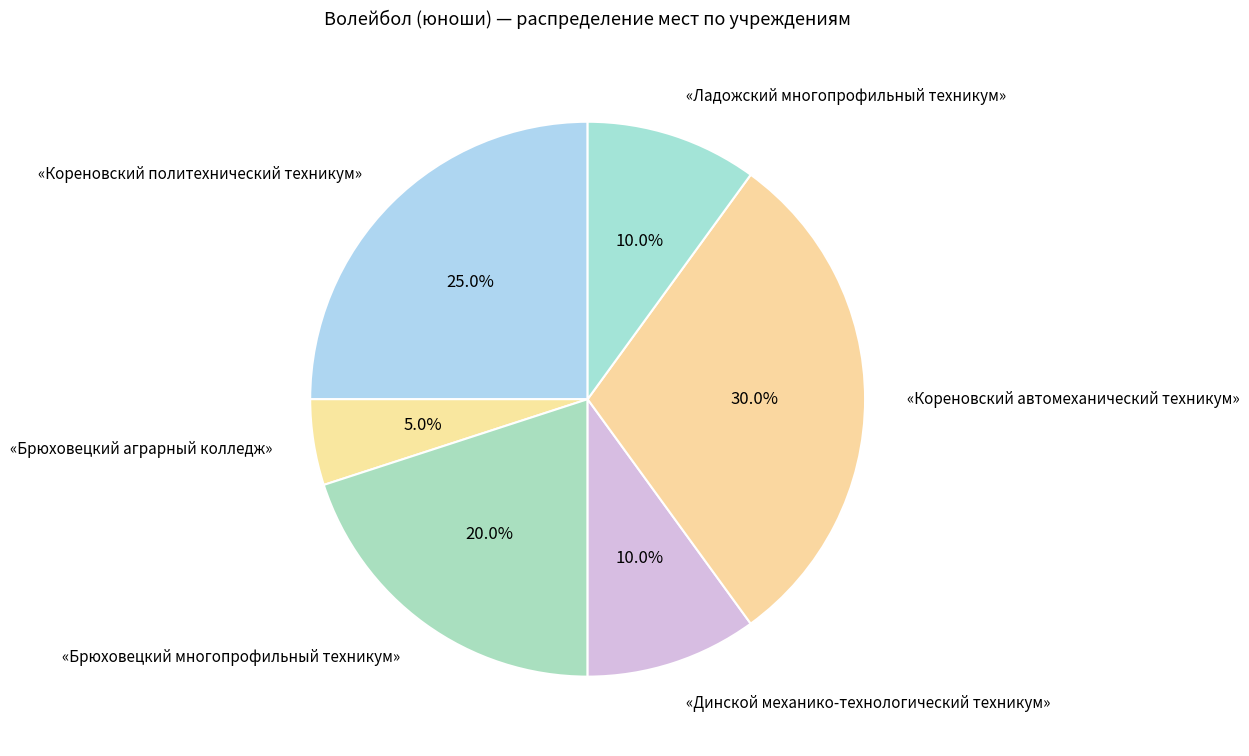

How much of the chart is everything except «Брюховецкий аграрный колледж»?

95.0%